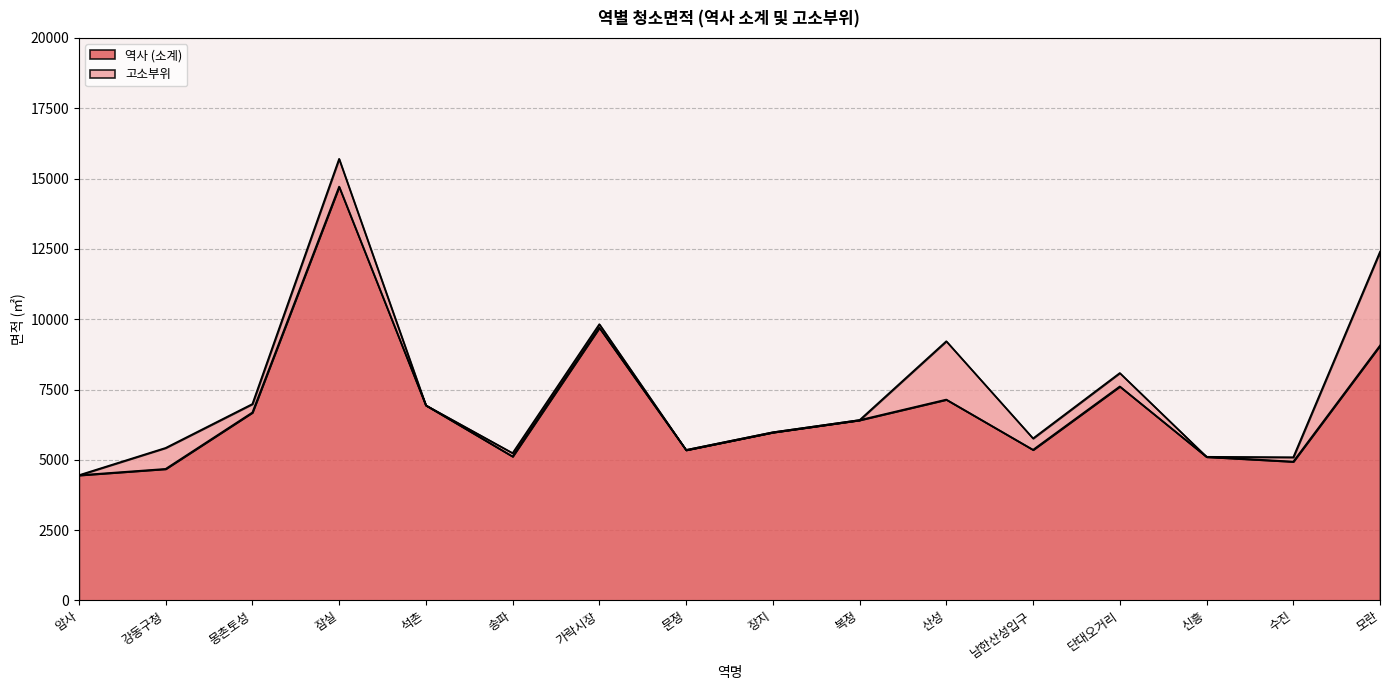

What is the change in value from 강동구청 to 남한산성입구?

+679.9